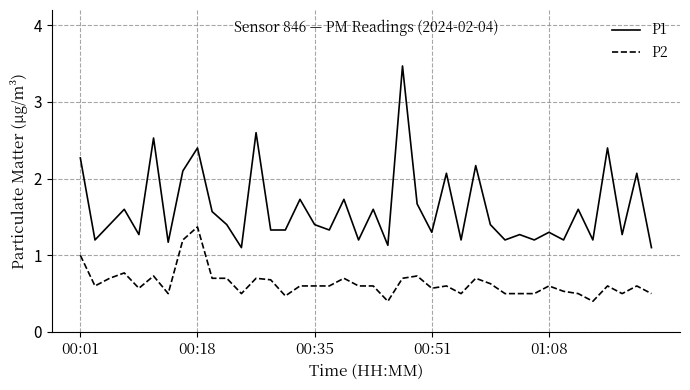

Is this an area chart (filled region under the line)?

No